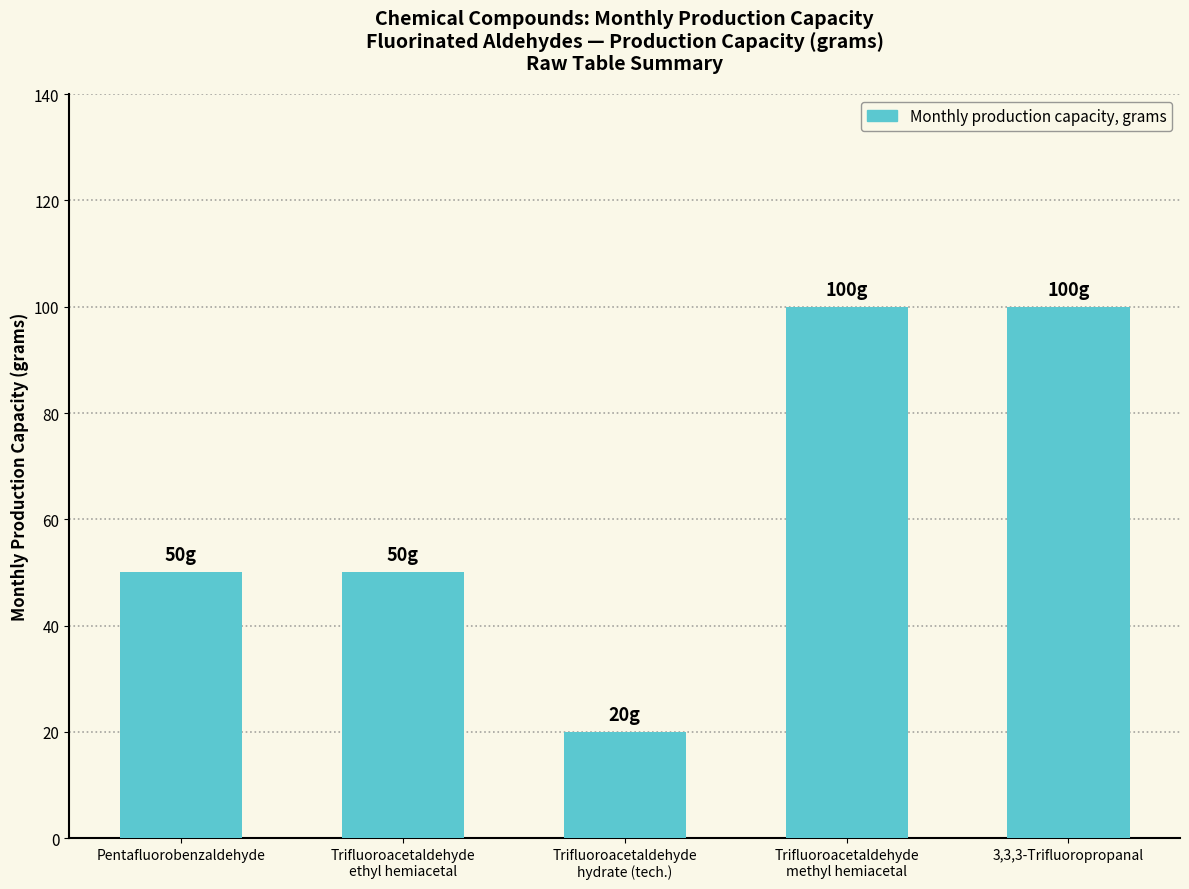

Which has a higher value, Pentafluorobenzaldehyde or Trifluoroacetaldehyde
methyl hemiacetal?

Trifluoroacetaldehyde
methyl hemiacetal